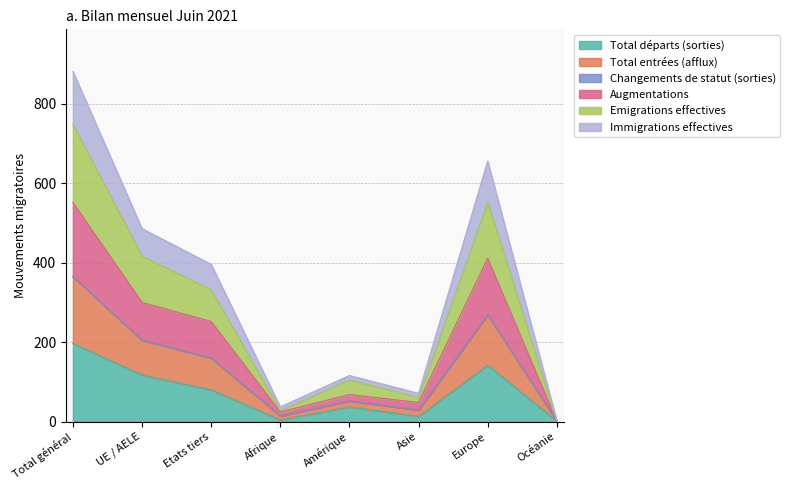

Which has a higher value, Afrique or Europe?

Europe